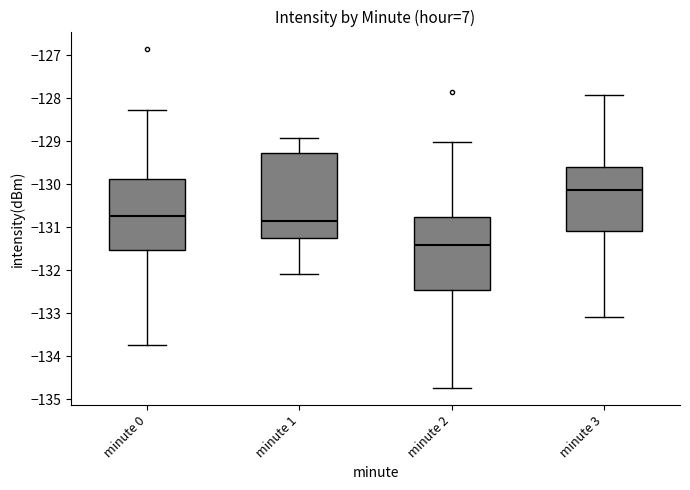

Which box is the tallest, from its lower edge to its upper edge?

minute 1